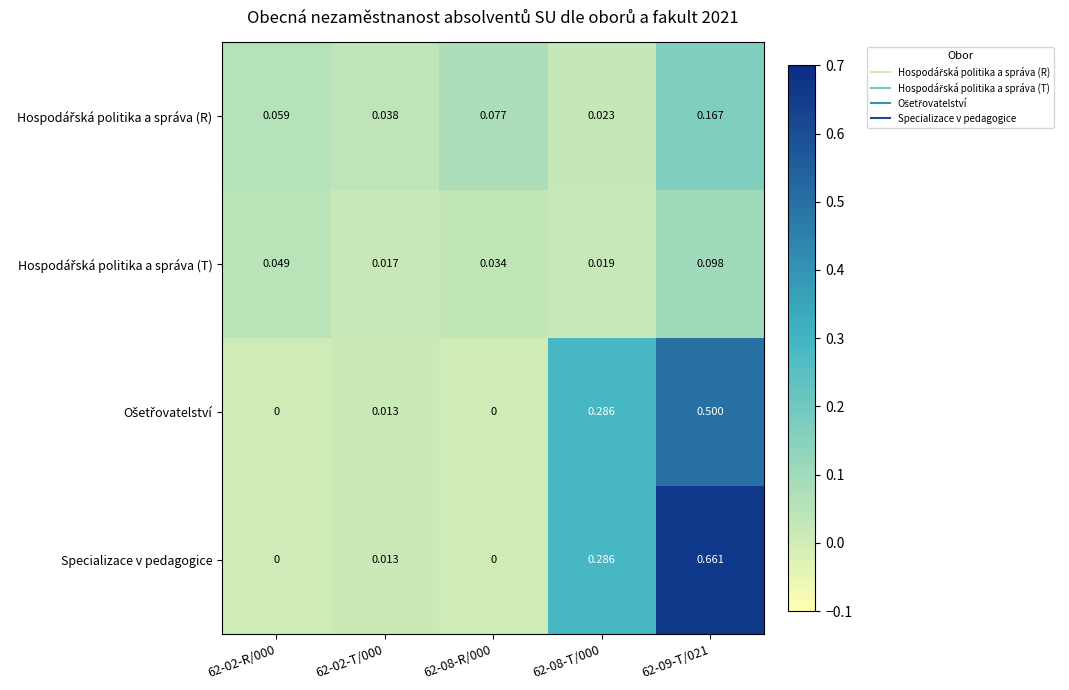

At which category is the sum across all series the highest?

62-09-T/021